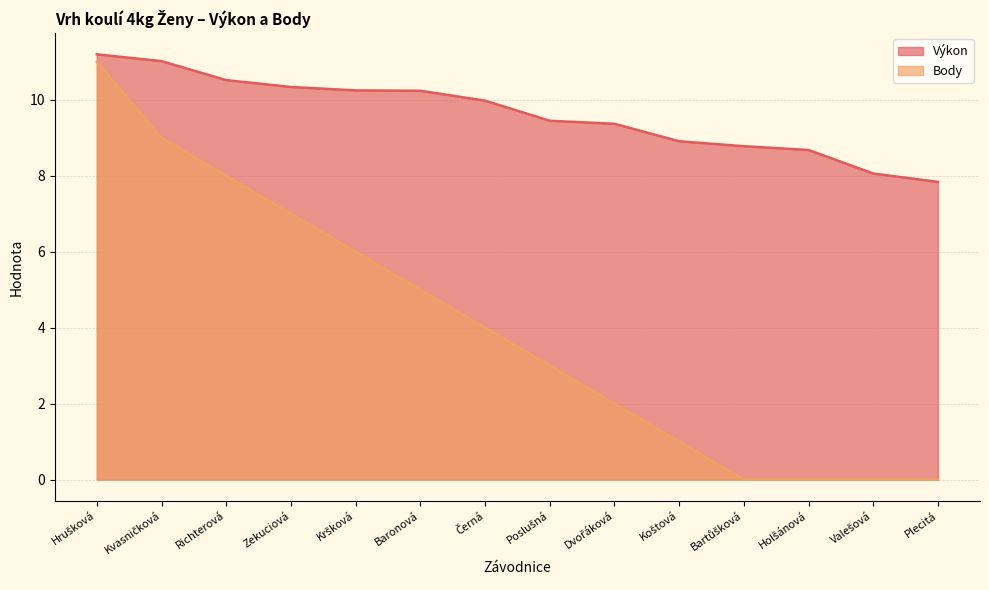

List the series in order of their overall mean, lowest first.

Body, Výkon